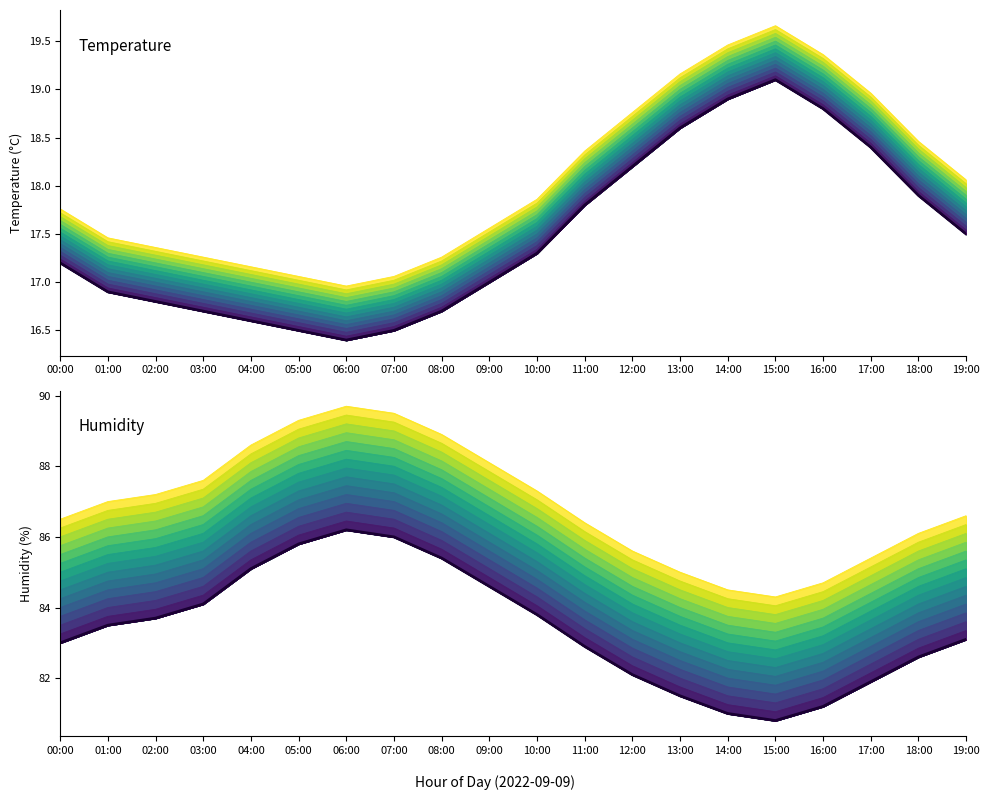

Rank the series by their average value, from highest to lowest.

humidity, temperature